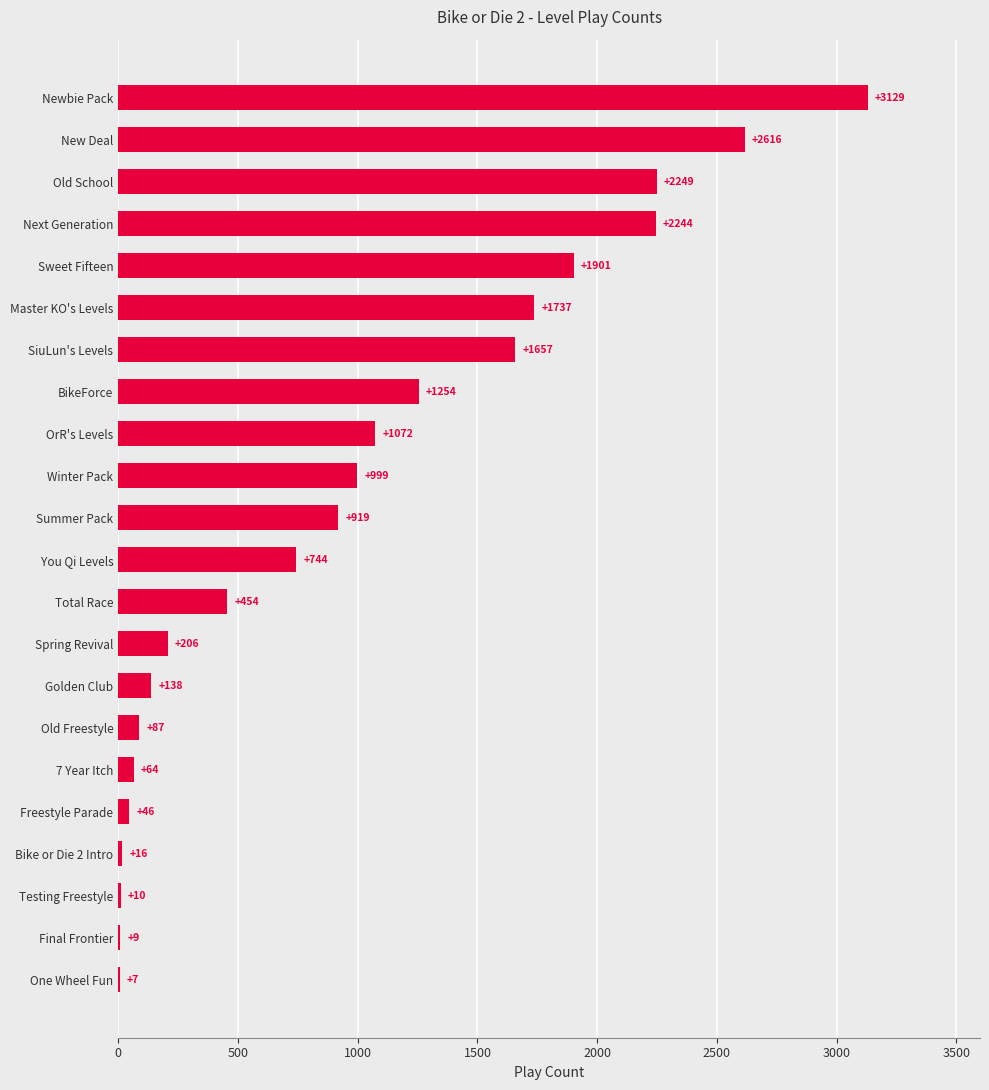

True or false: the data shows 3912 at Next Generation.

False